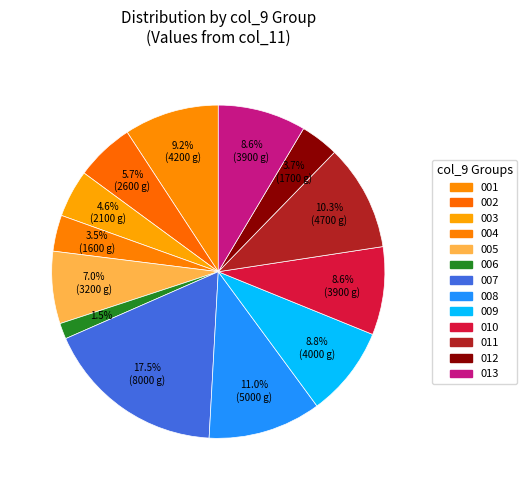

How many segments does this pie chart have?

13